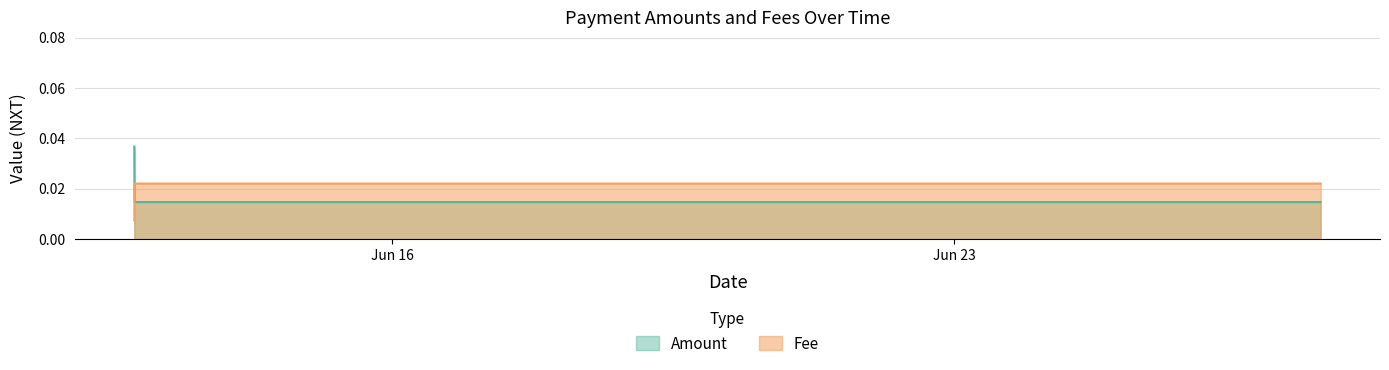

Where is Amount nearest to the value 0?

2021-06-12 18:52:28